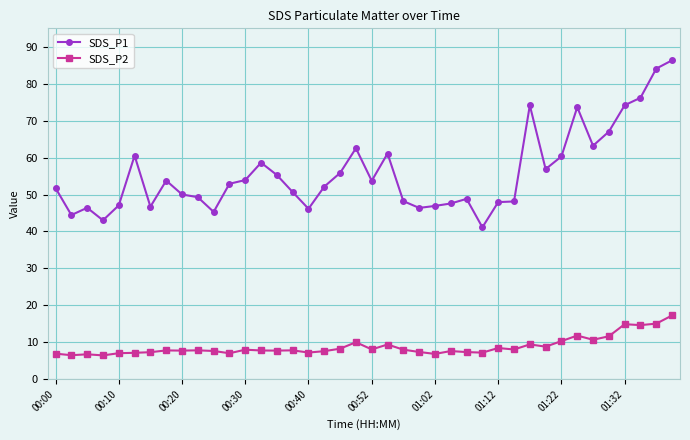

Which series has the widest spread of values?

SDS_P1